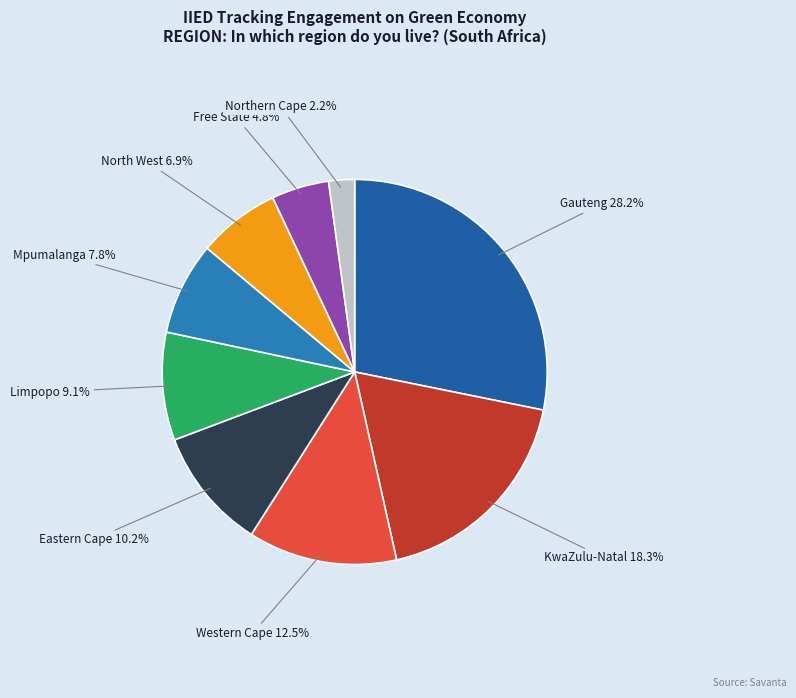

Which slice is the largest?

Gauteng